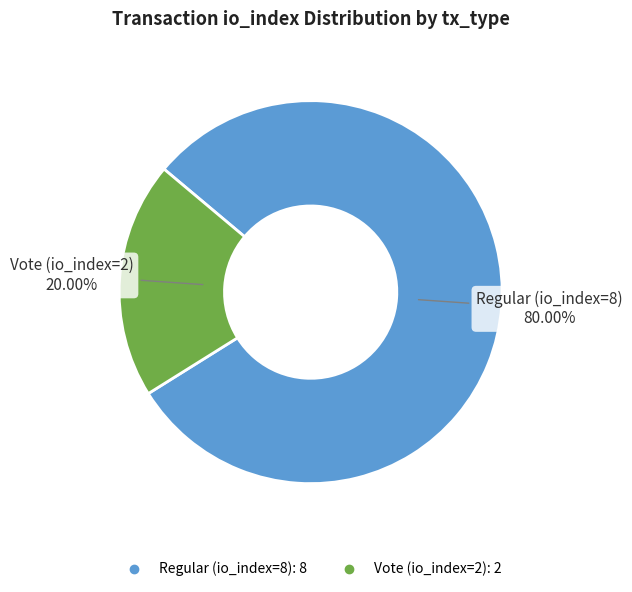

What percentage is NOT represented by Vote (io_index=2)?

80.0%